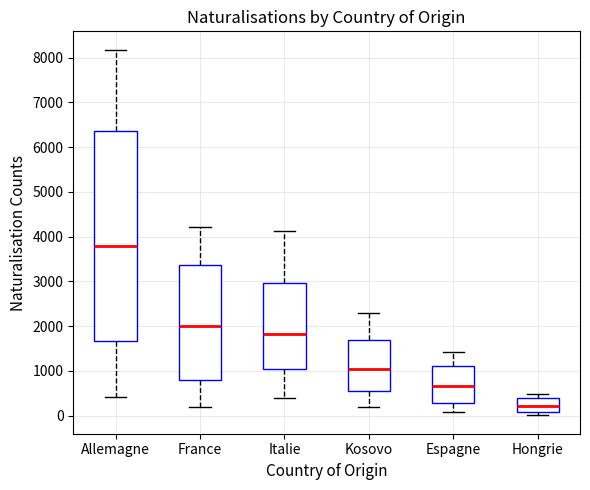

Reading left to right, read every box against the y-axis: the position of its median line, the range the box covers, and the ends of its whiskers. The values are not printed on the chart, so give them approximately, as read against the axis.

Allemagne: median 3800, box 1700 to 6400, whiskers 400 to 8200
France: median 2000, box 800 to 3400, whiskers 200 to 4200
Italie: median 1800, box 1000 to 3000, whiskers 400 to 4100
Kosovo: median 1000, box 600 to 1700, whiskers 200 to 2300
Espagne: median 700, box 300 to 1100, whiskers 100 to 1400
Hongrie: median 200, box 100 to 400, whiskers 0 to 500